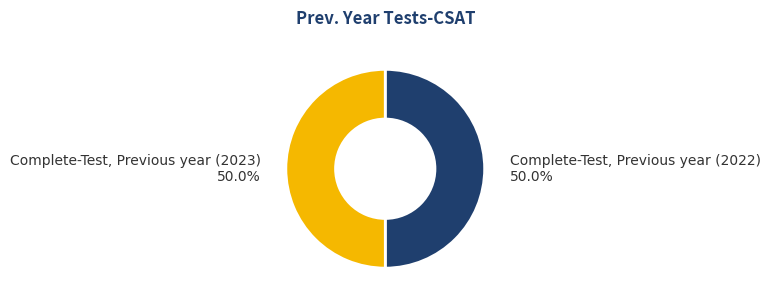

To the nearest percent, what is the average slice percentage?

50%